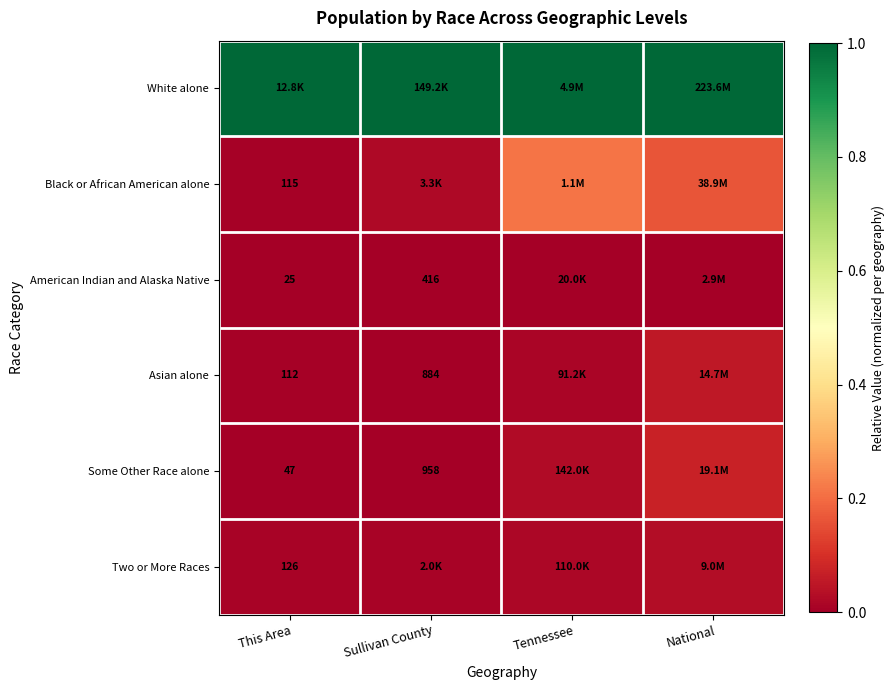

What is the sum of the White alone values at Sullivan County and Tennessee?

2.0